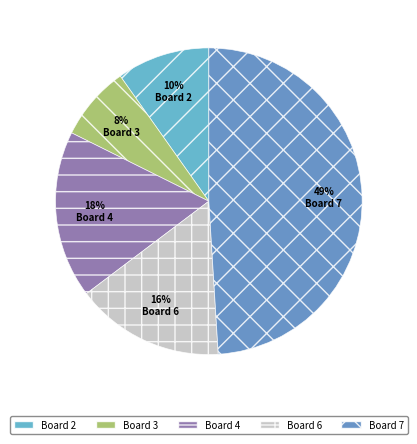

The Board 2 slice represents 19% of the pie. True or false?

False